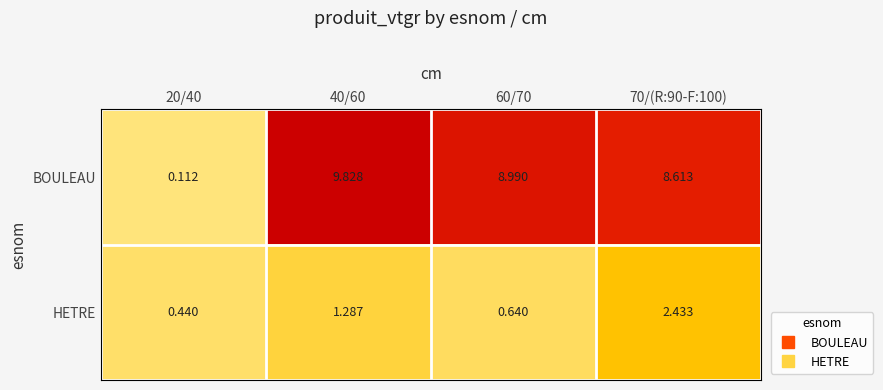

List the series in order of their peak value, lowest first.

HETRE, BOULEAU